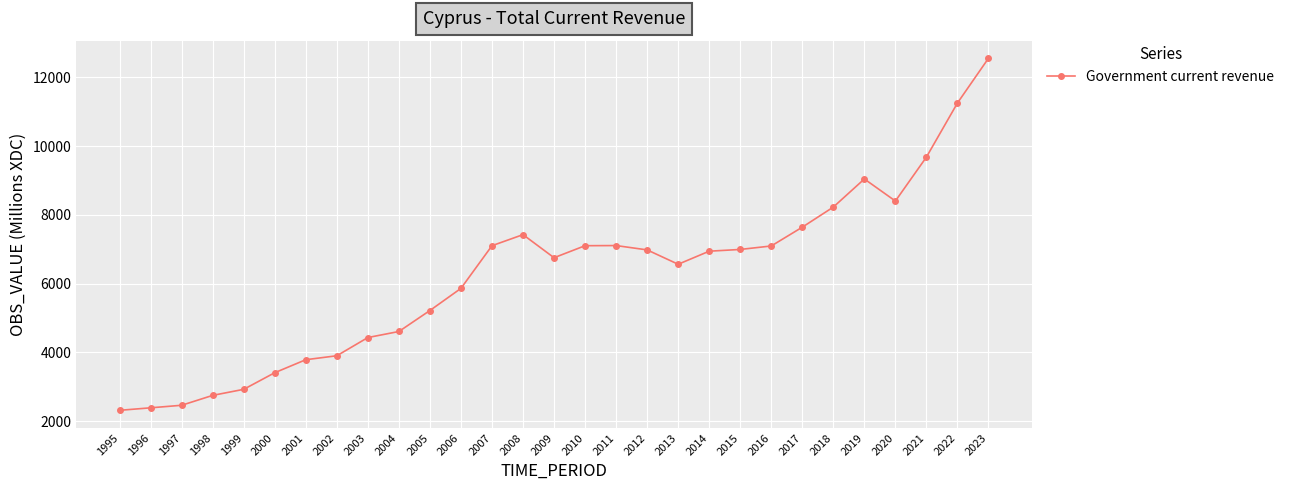

True or false: the data has more than 2 interior local peaks.

True